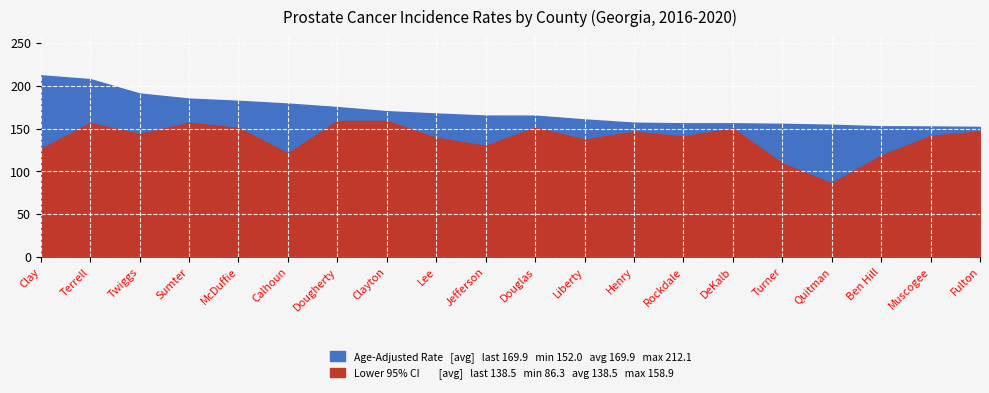

At which category does the chart reach its peak across all series?

Clay